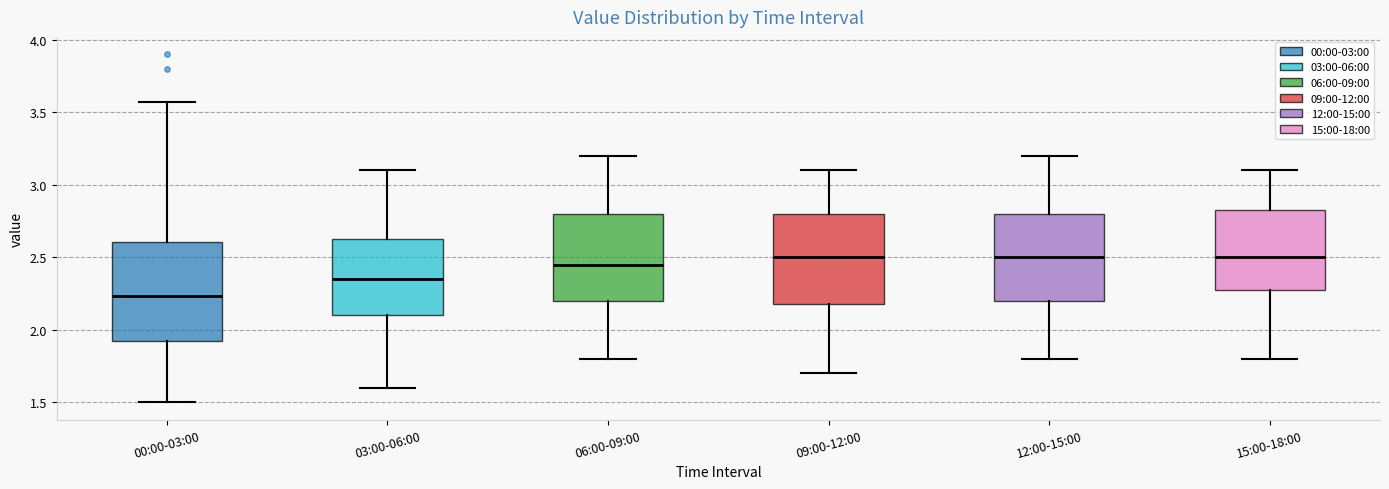

Reading left to right, transcribe this box plot: for each box, give where its median line is, the range the box spans, and where its two whiskers end, as read against the y-axis. The values are not printed on the chart, so give them approximately, as read against the axis.

00:00-03:00: median 2.25, box 1.90 to 2.60, whiskers 1.50 to 3.55
03:00-06:00: median 2.35, box 2.10 to 2.65, whiskers 1.60 to 3.10
06:00-09:00: median 2.45, box 2.20 to 2.80, whiskers 1.80 to 3.20
09:00-12:00: median 2.50, box 2.20 to 2.80, whiskers 1.70 to 3.10
12:00-15:00: median 2.50, box 2.20 to 2.80, whiskers 1.80 to 3.20
15:00-18:00: median 2.50, box 2.30 to 2.85, whiskers 1.80 to 3.10